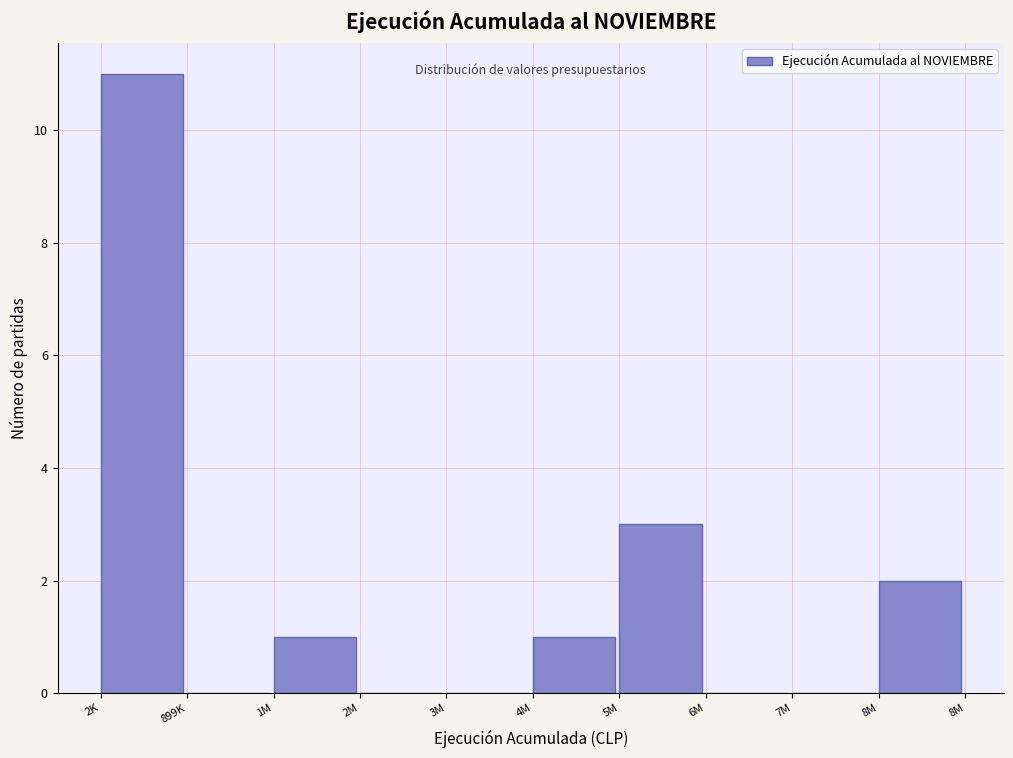

Reading left to right, what are all the values shown in this chart?

2K=11	899K=0	1M=1	2M=0	3M=0	4M=1	5M=3	6M=0	7M=0	8M=2